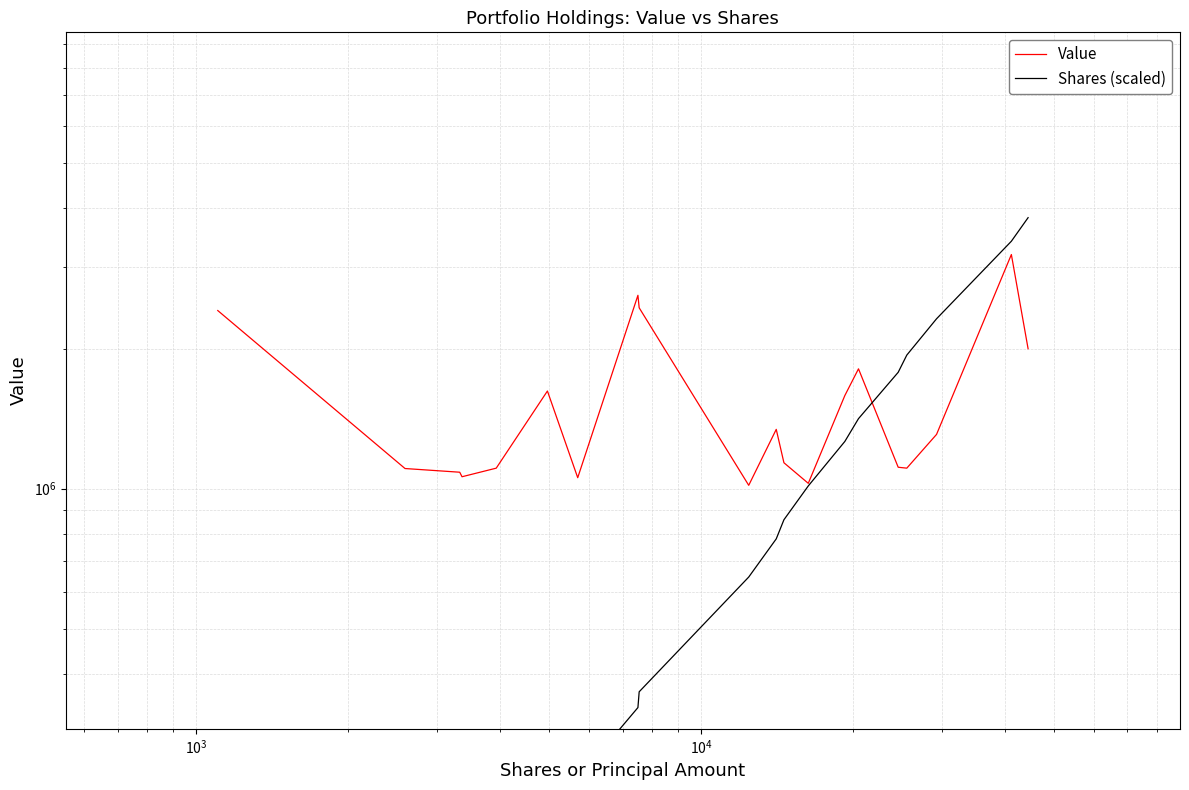

What is the average value of the Value series?

1556000.0